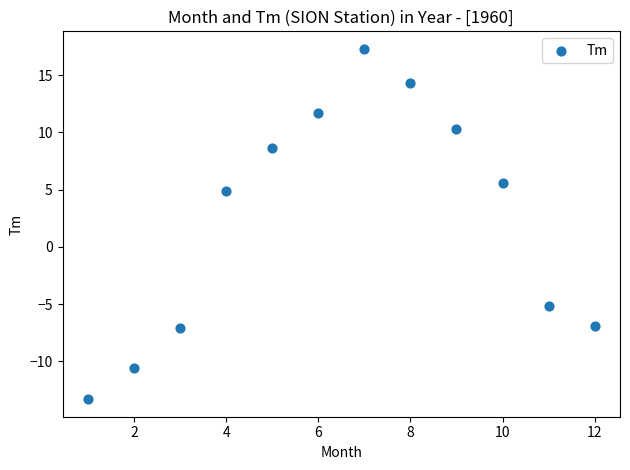

What Y value in the scatter plot is closest to 2?

4.9